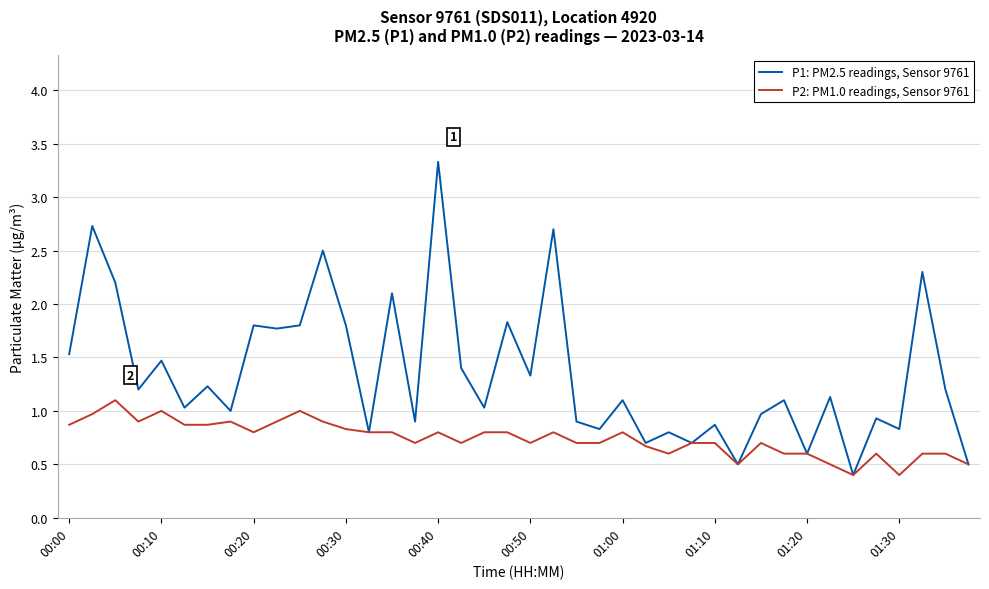

Rank the series by their average value, from highest to lowest.

P1: PM2.5 readings, Sensor 9761, P2: PM1.0 readings, Sensor 9761